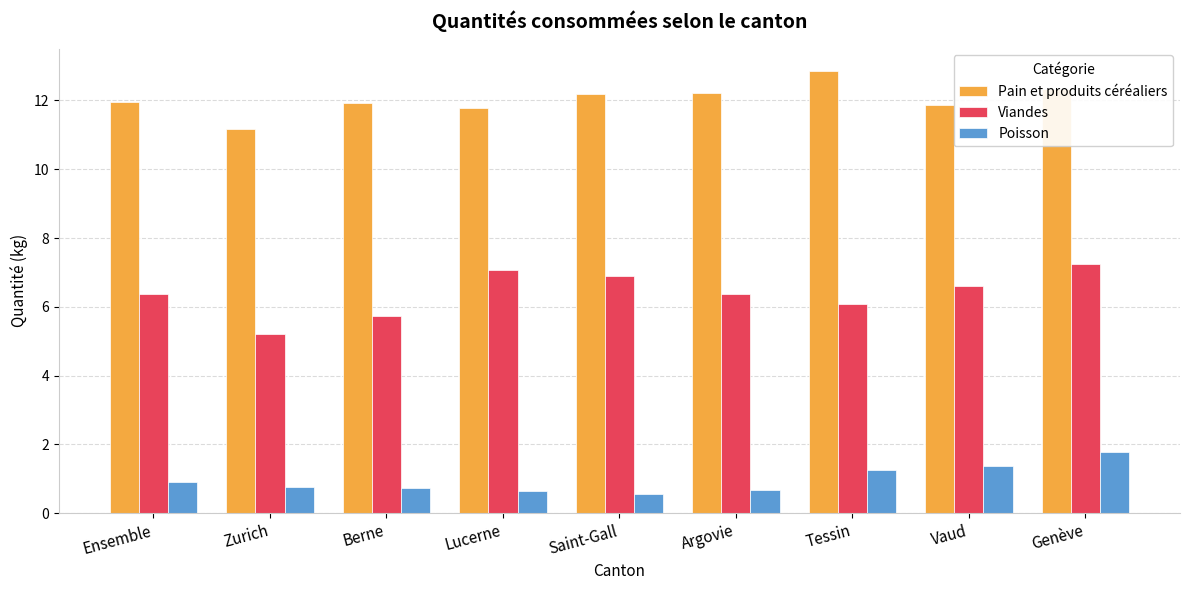

Which category has the highest value in the Pain et produits céréaliers series?

Tessin